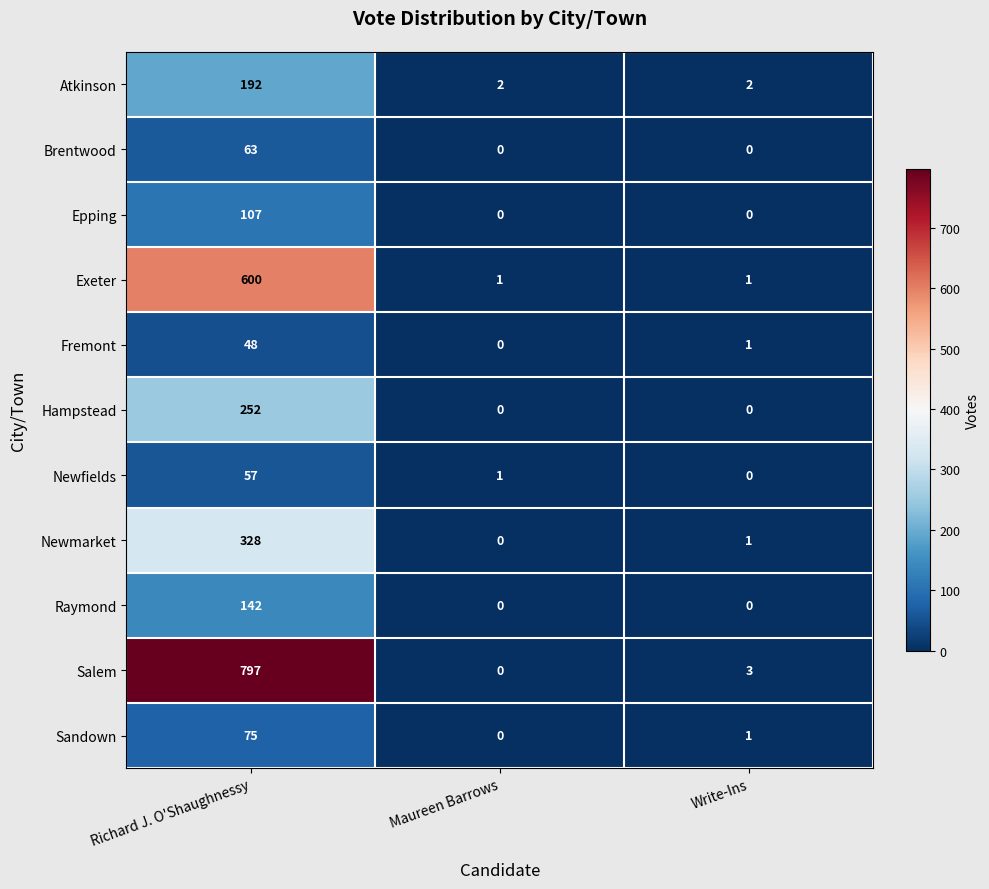

Rank the series by their maximum value, from lowest to highest.

Fremont, Newfields, Brentwood, Sandown, Epping, Raymond, Atkinson, Hampstead, Newmarket, Exeter, Salem